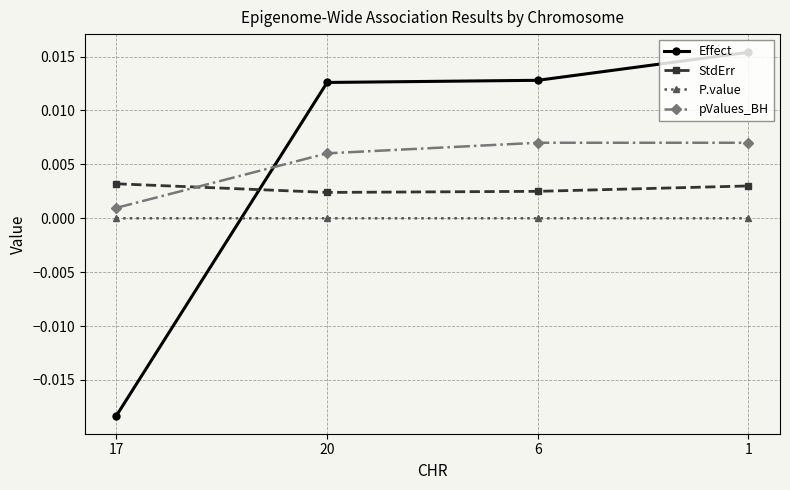

At which category is the sum across all series the highest?

1